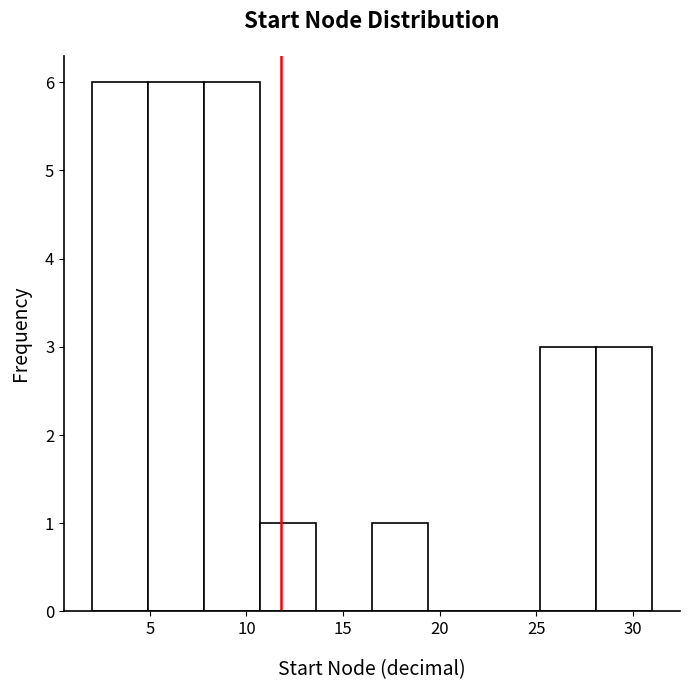

Reading left to right, transcribe this chart: for each bar, give the range it covers on the x-axis and its height. Neither the bar edges nor the heights are printed on the chart, so give them approximately, as read against the axes.

2.0 to 4.9: 6
4.9 to 7.8: 6
7.8 to 10.7: 6
10.7 to 13.6: 1
13.6 to 16.5: 0
16.5 to 19.4: 1
19.4 to 22.3: 0
22.3 to 25.2: 0
25.2 to 28.1: 3
28.1 to 31.0: 3